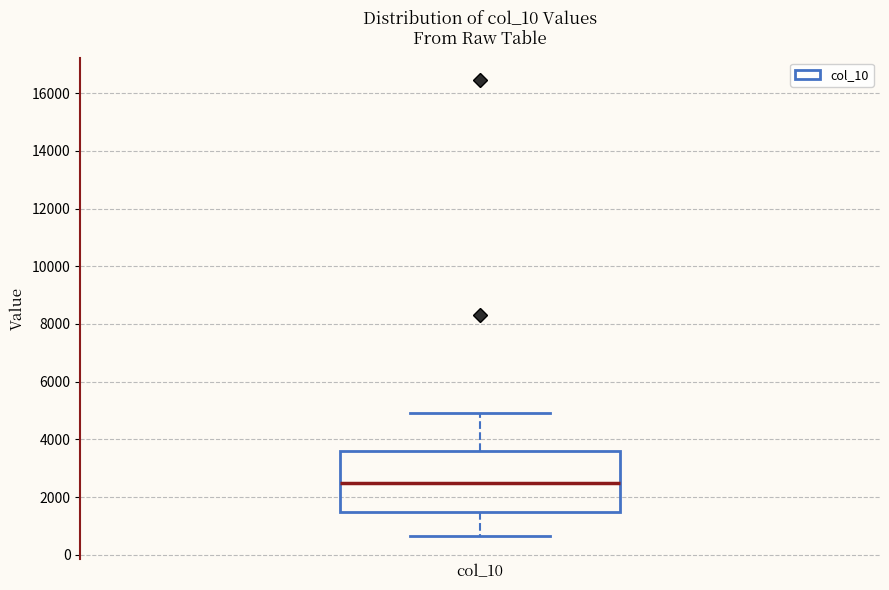

Read this box plot against the y-axis: the position of the median line, the range covered by the box, and the ends of both whiskers. The values are not printed on the chart, so give them approximately, as read against the axis.

median 2600, box 1400 to 3600, whiskers 600 to 5000